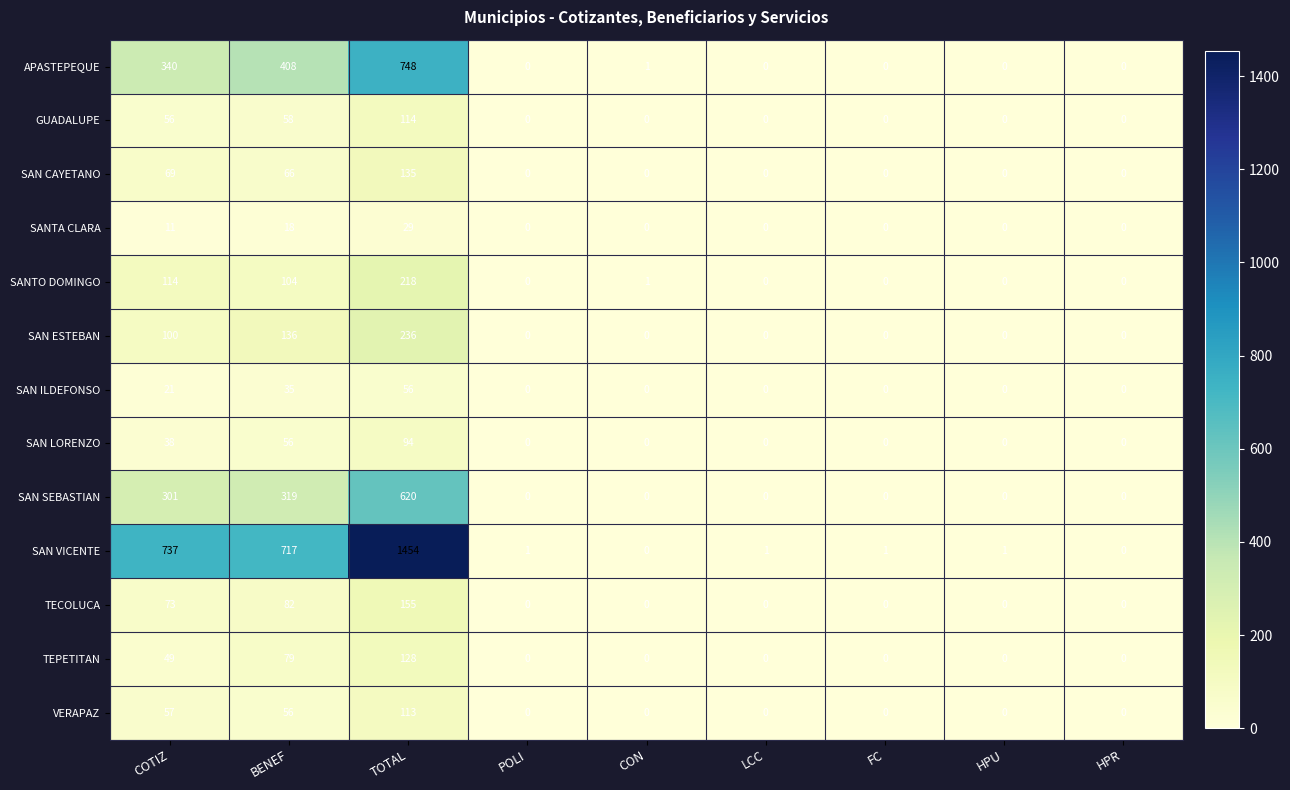

How many series are shown in this chart?

13